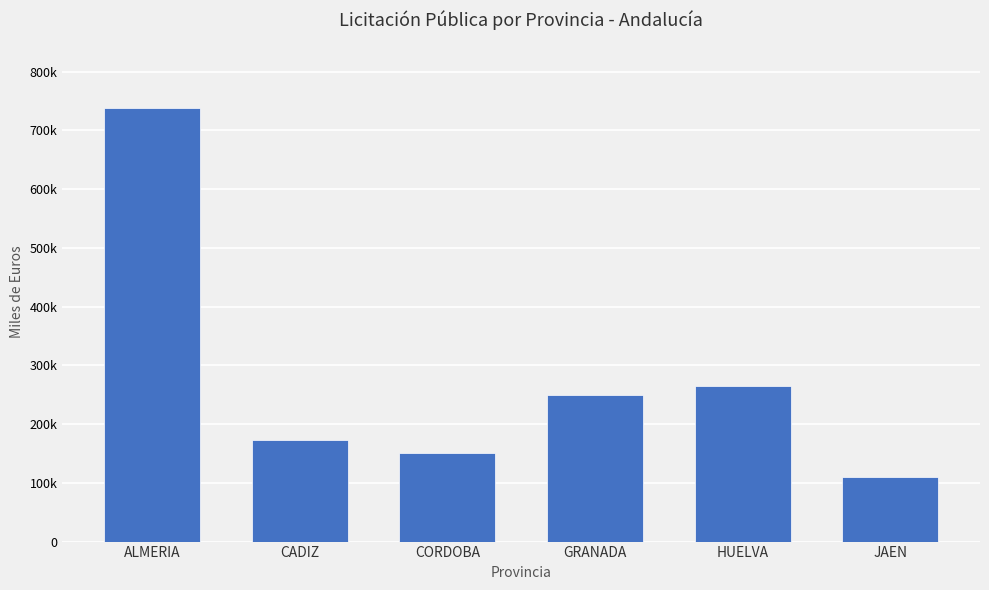

The value at GRANADA is 249725.3. True or false?

True